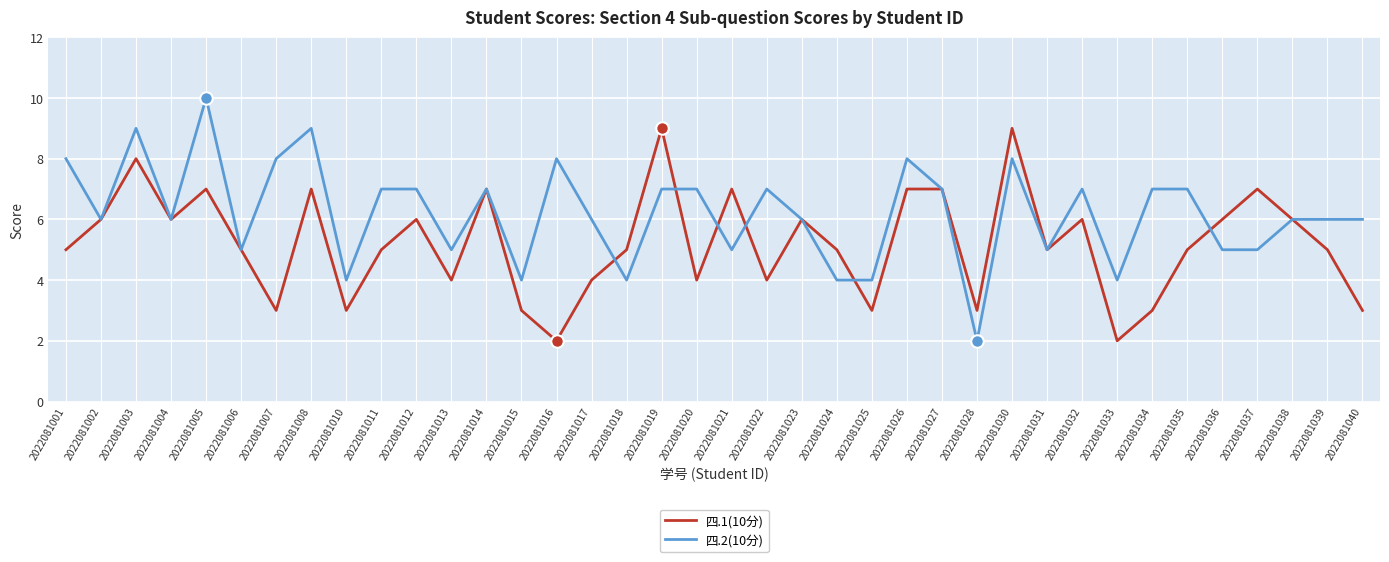

Rank the series by their average value, from lowest to highest.

四.1(10分), 四.2(10分)